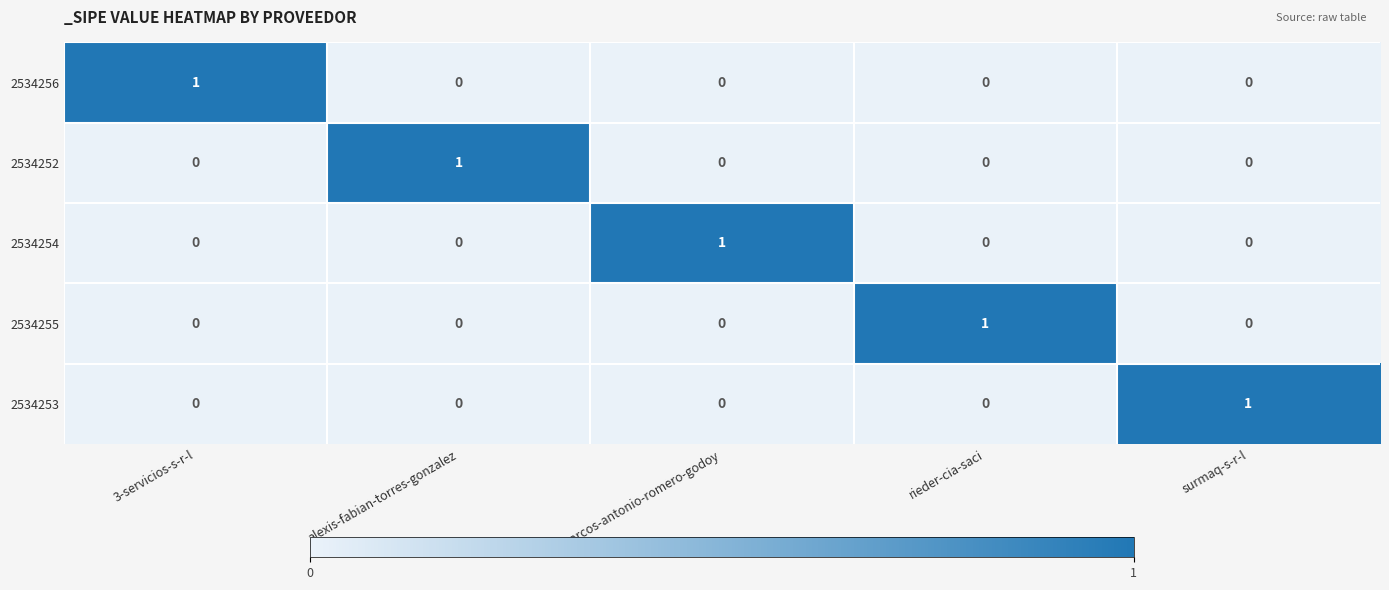

At how many categories does at least one series exceed 0?

5